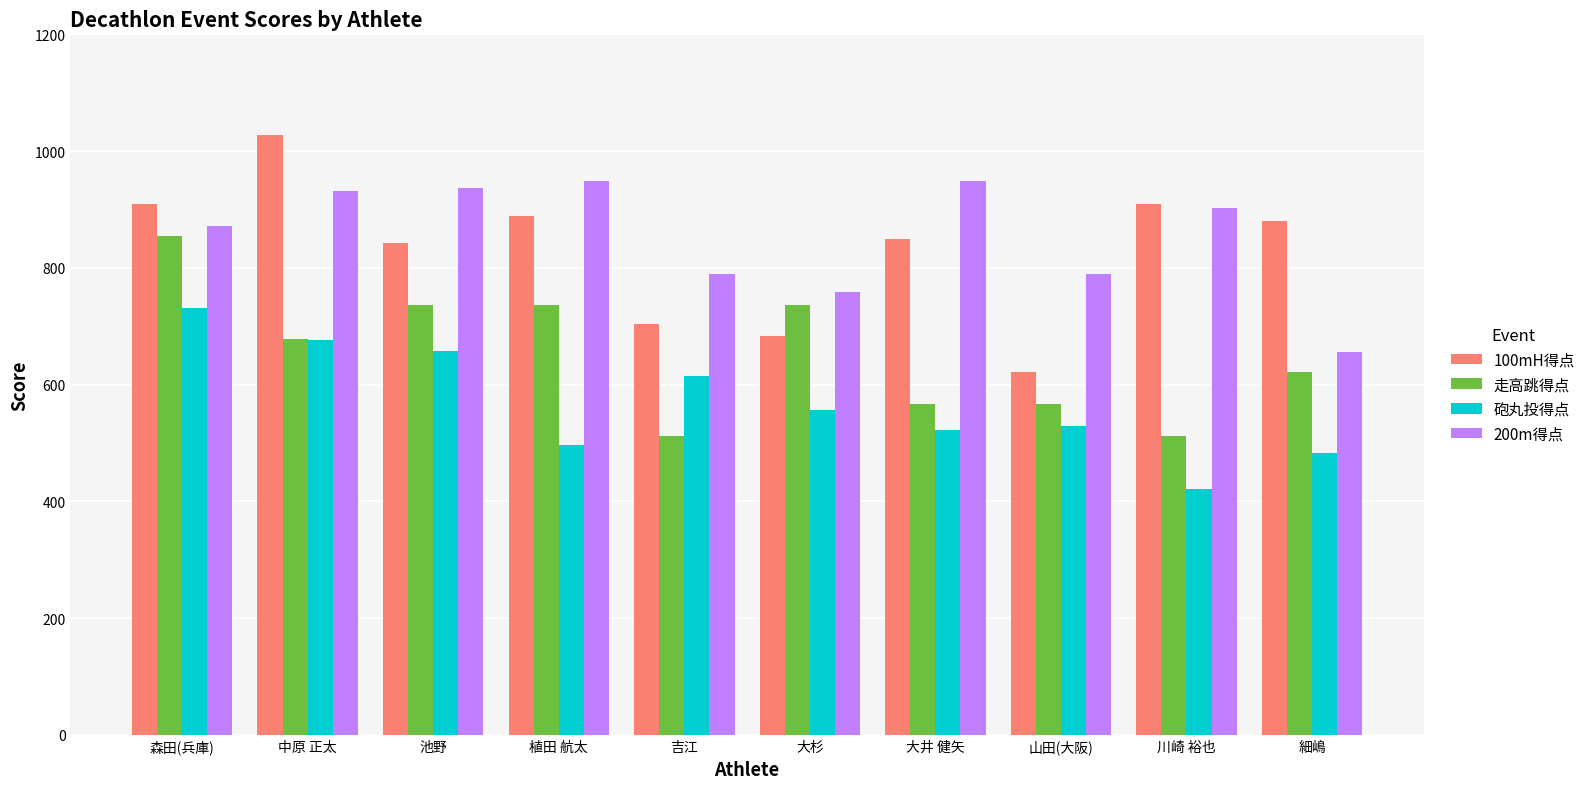

Is the value of 砲丸投得点 at 中原 正太 greater than the value of 走高跳得点 at 川崎 裕也?

Yes